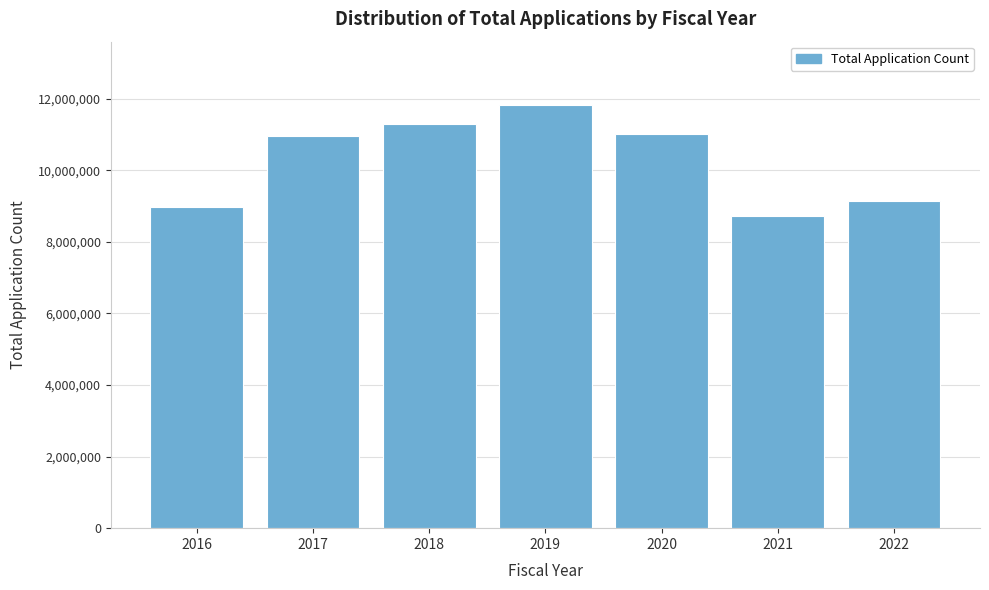

What is the difference between the maximum and minimum values?

3102298